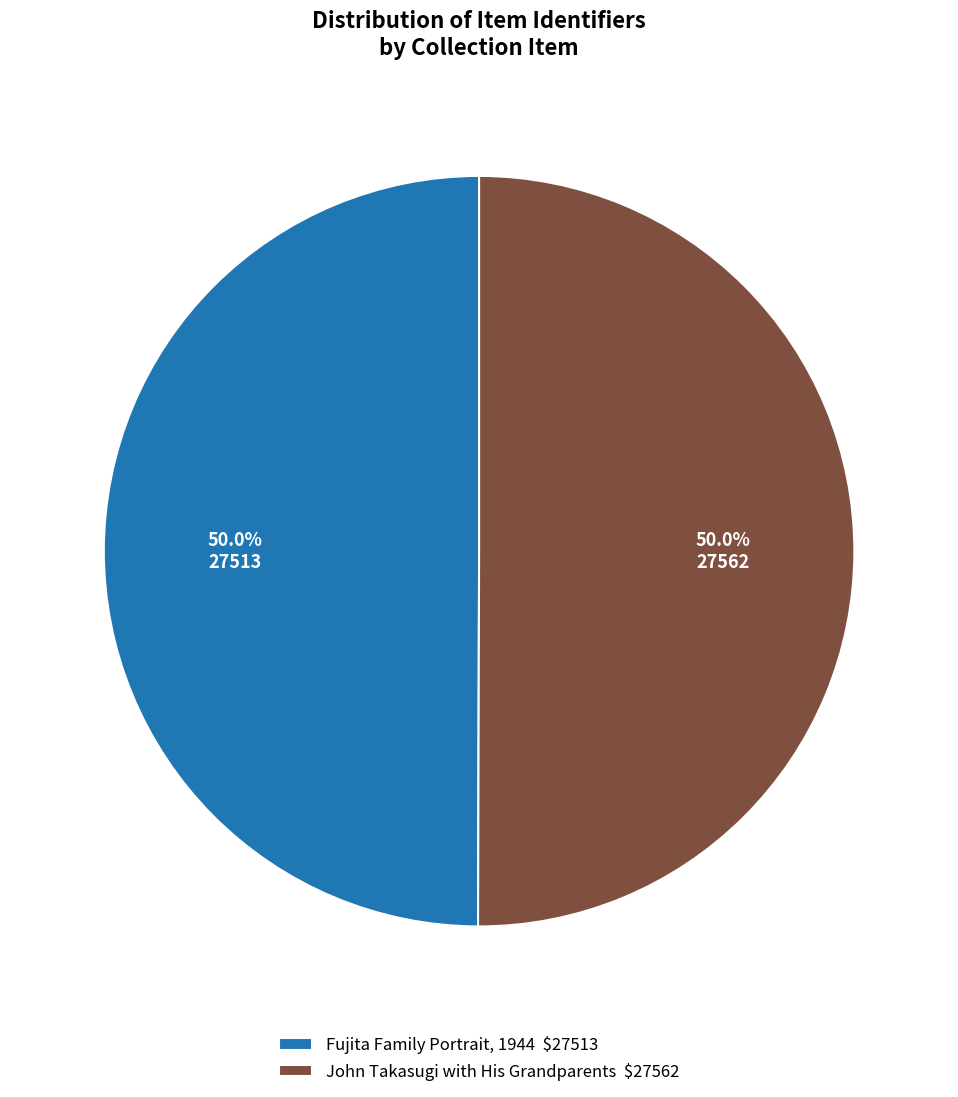

How much of the chart is everything except John Takasugi with His Grandparents $27562?

50.0%